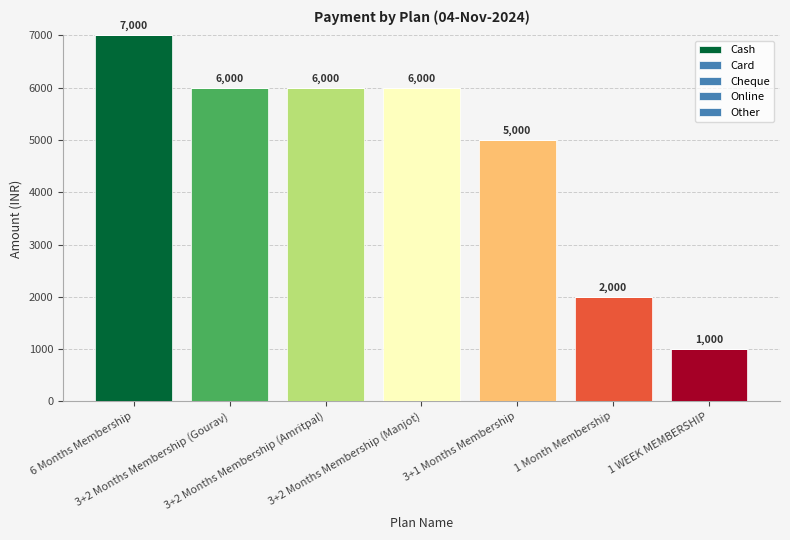

How many bars are there in total?

7